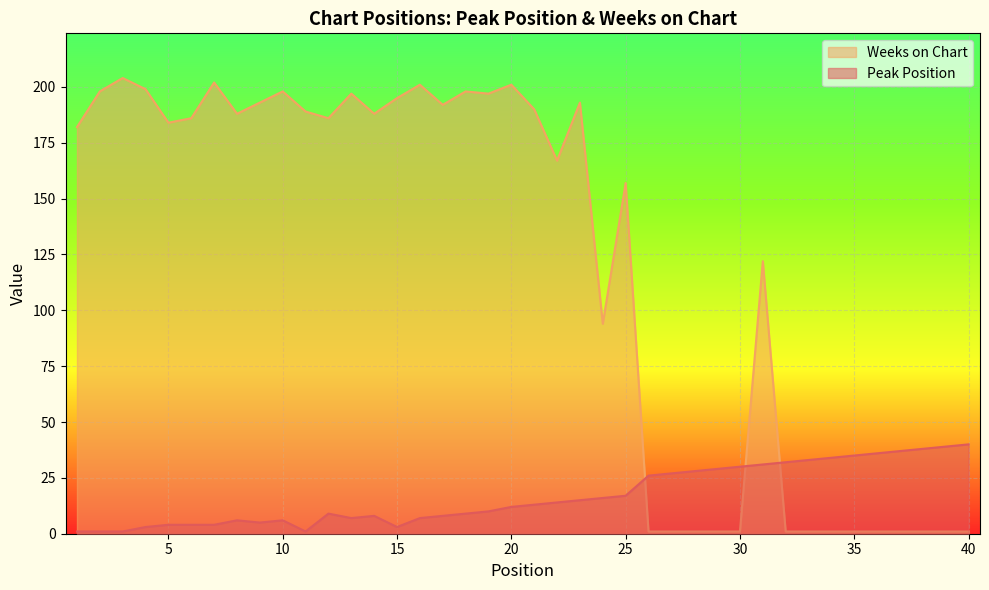

How many times do Weeks on Chart and Peak Position cross each other?

3